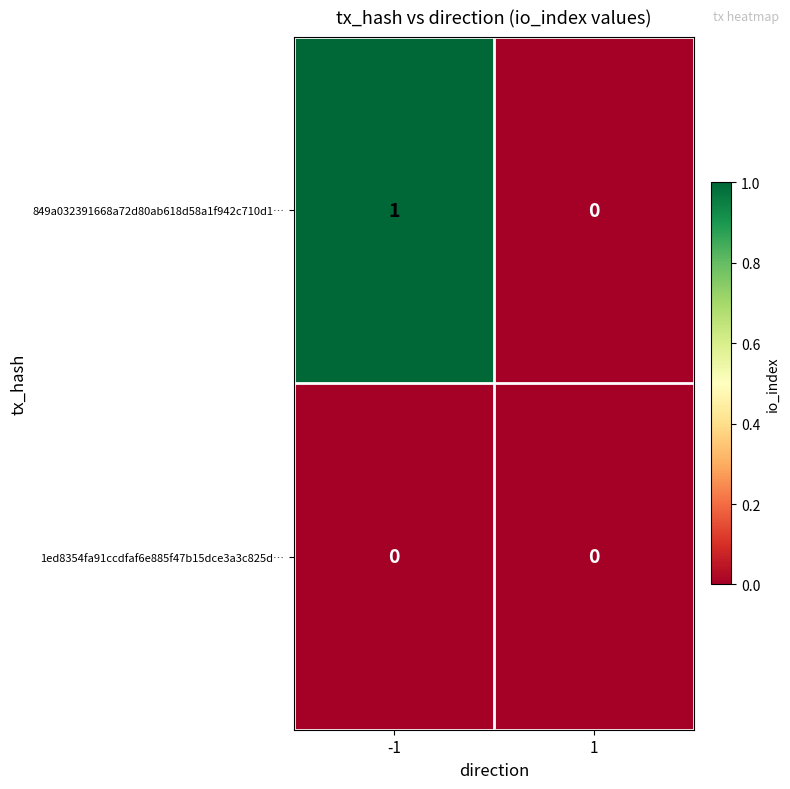

The 849a032391668a72d80ab618d58a1f942c710d1… series shows 1 at 1. True or false?

False